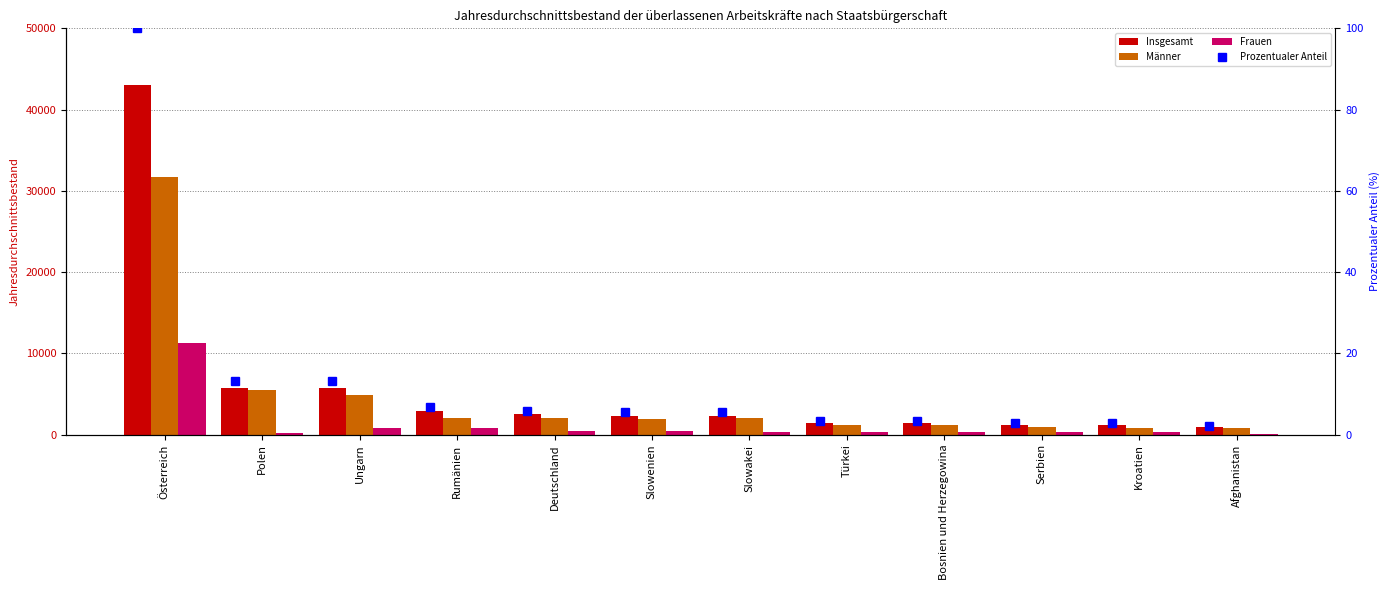

Between Slowakei and Türkei, which series saw the biggest shift?

Insgesamt